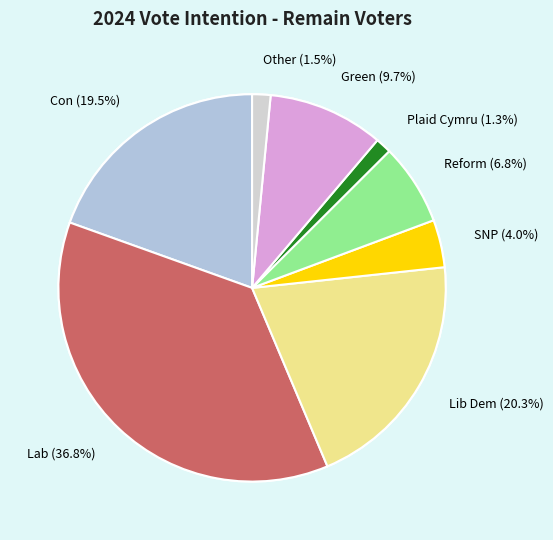

Which category has the biggest portion of the pie?

Lab